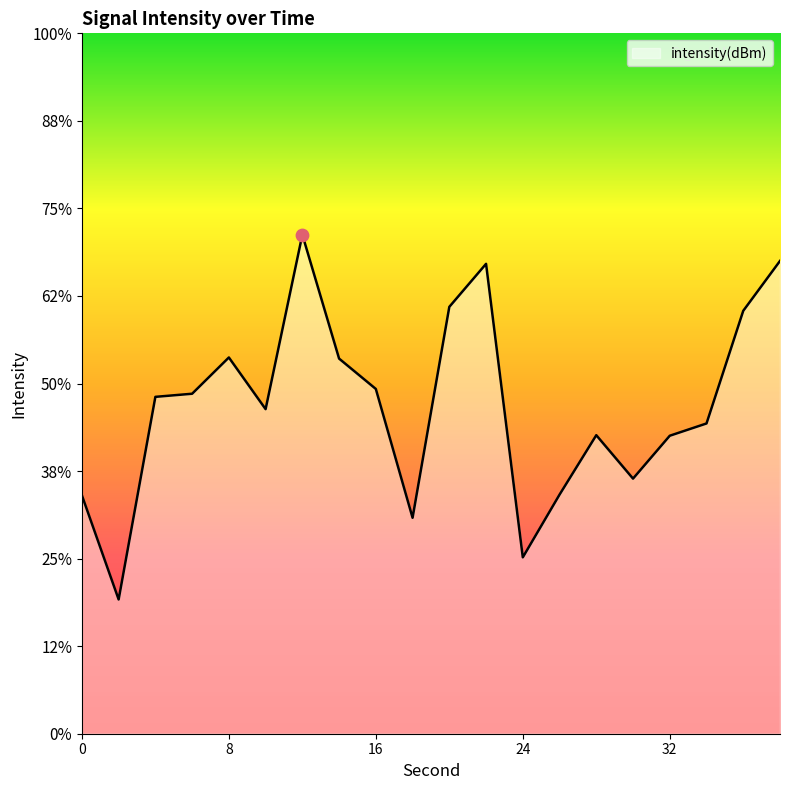

Between 4 and 34, which is larger?

4